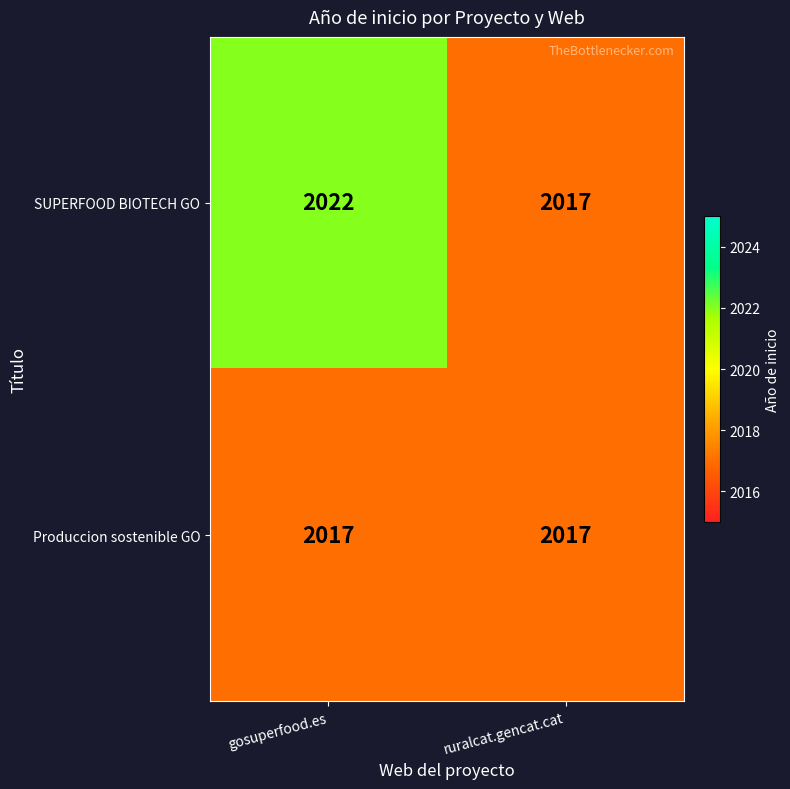

Reading left to right, list all the values displayed in this chart.

SUPERFOOD BIOTECH GO: 2022	2017
Produccion sostenible GO: 2017	2017